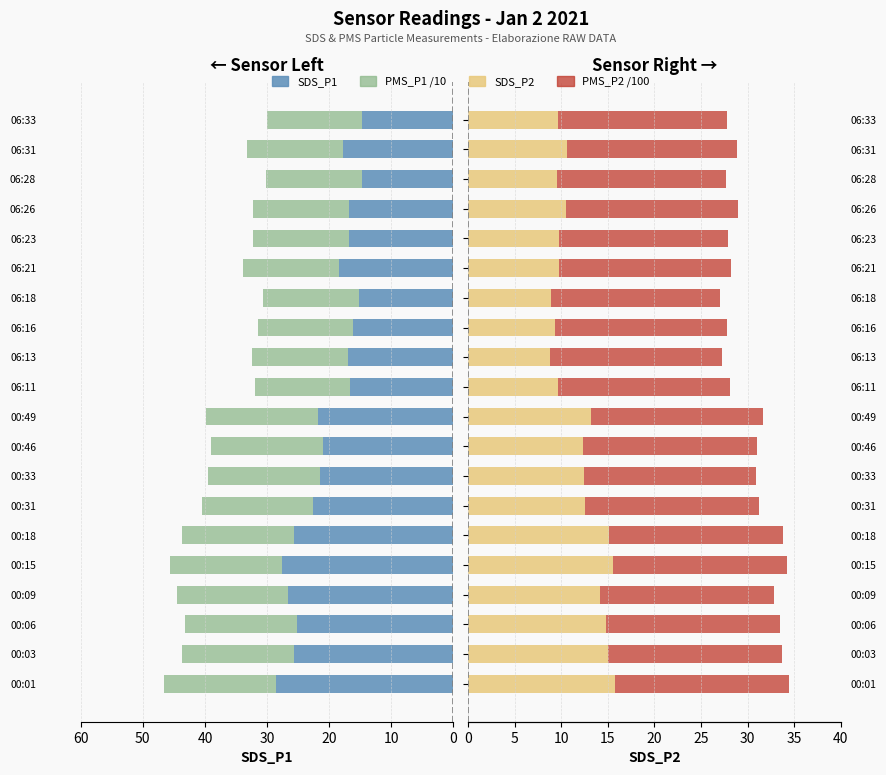

List the series in order of their peak value, highest first.

SDS_P1, PMS_P2 /100, PMS_P1 /10, SDS_P2